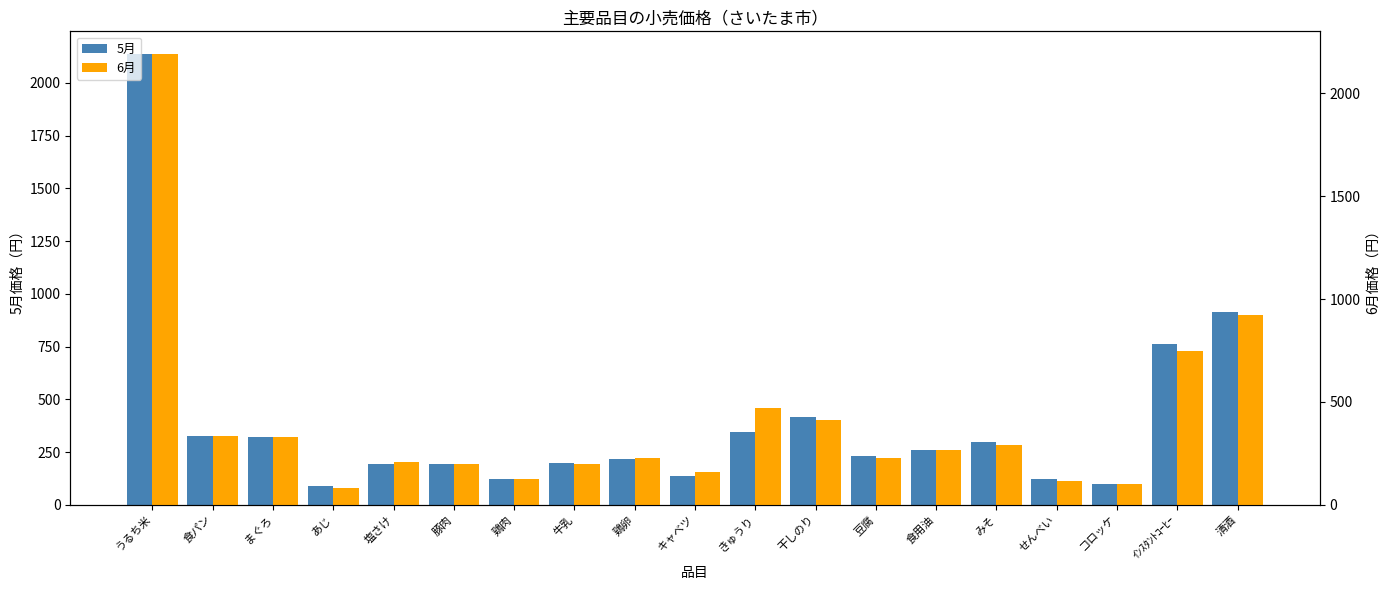

What position from the left is 塩さけ?

5